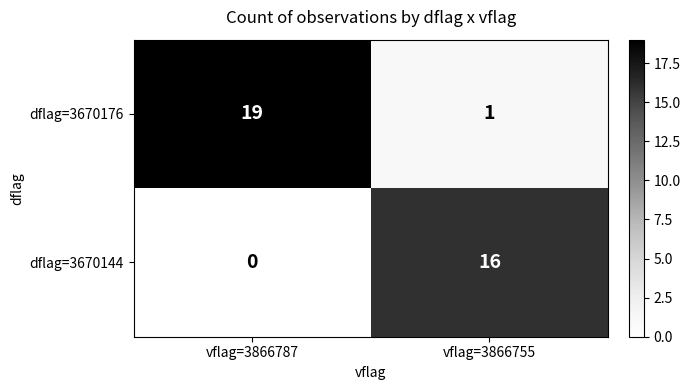

Is it true that dflag=3670144 equals 16 at vflag=3866755?

True